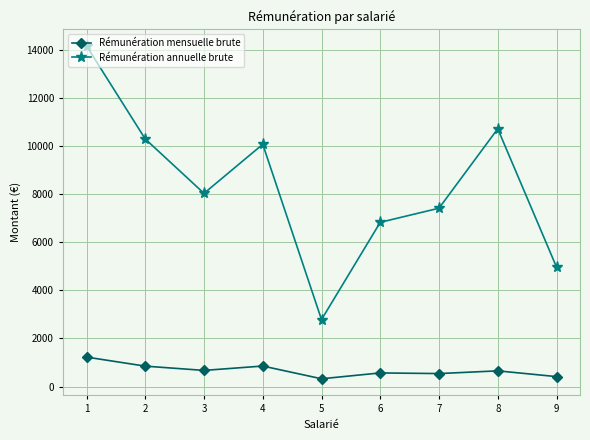

At which label does Rémunération annuelle brute reach its minimum?

5